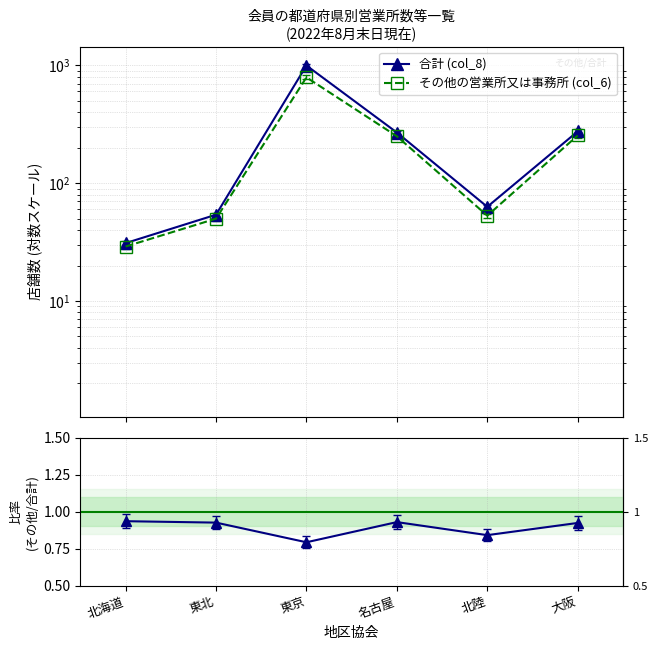

How many interior local peaks does the その他/合計 series have?

1